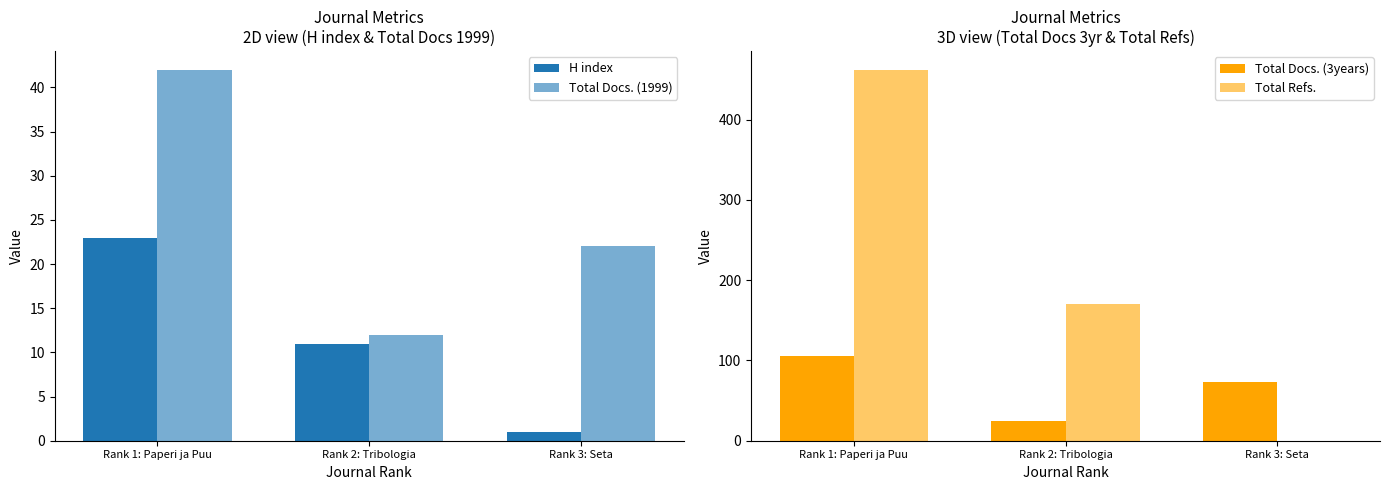

How many data points in Total Docs. (1999) are above 22?

1